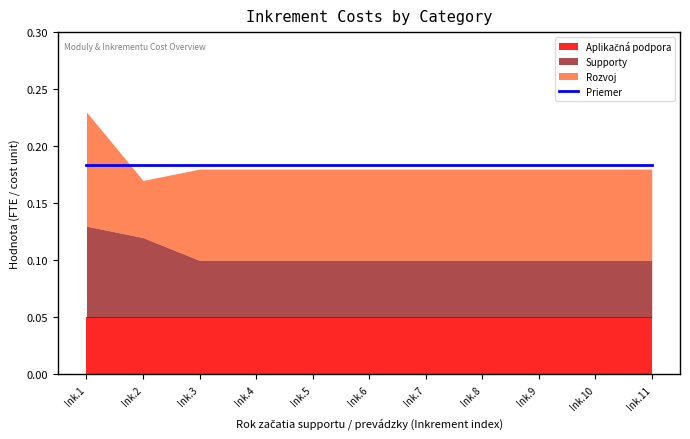

True or false: Rozvoj and Supporty intersect in this chart.

True